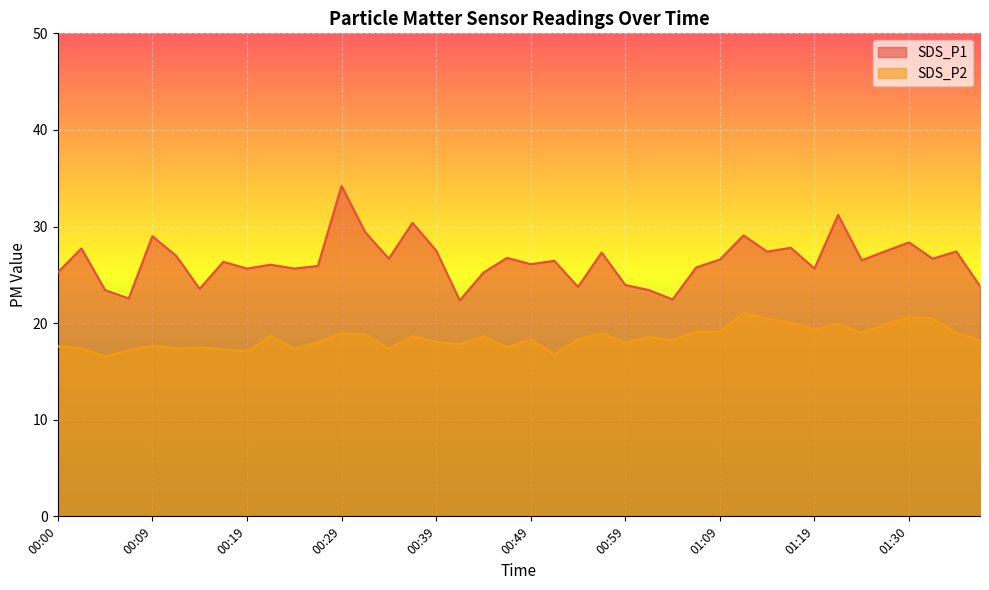

True or false: SDS_P1 and SDS_P2 intersect in this chart.

False